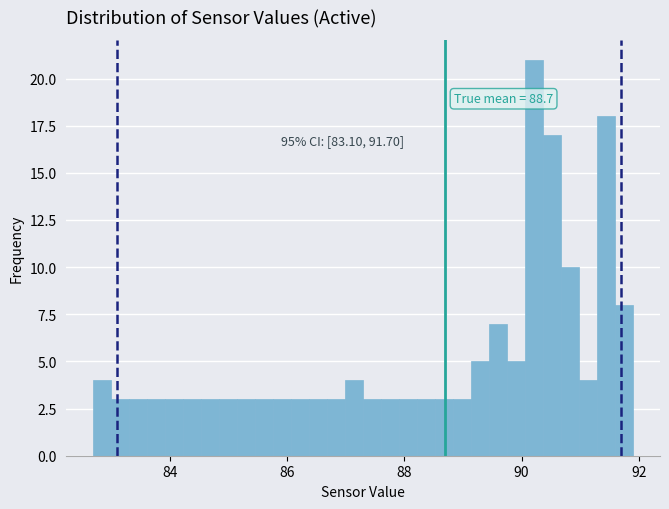

Around what value on the x-axis is the tallest bar? Give the approximate position of its centre, as read against the axis.

90.2